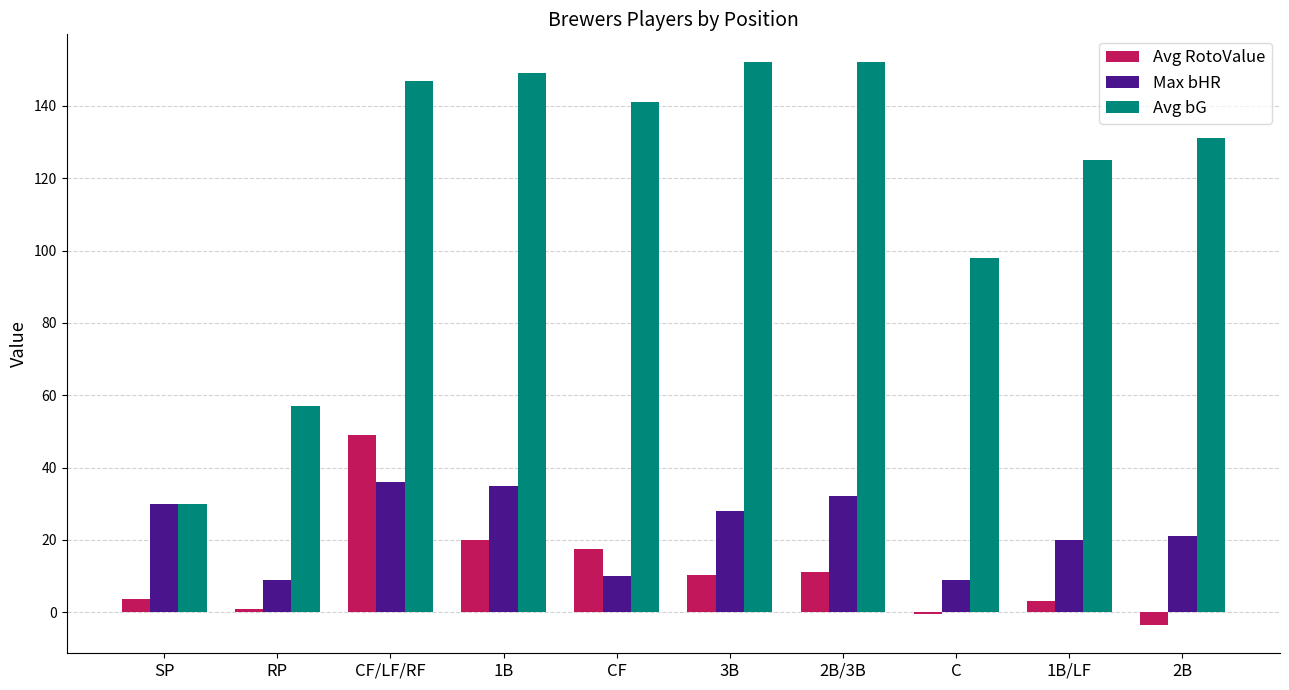

Between CF/LF/RF and 2B, which series saw the biggest shift?

Avg RotoValue